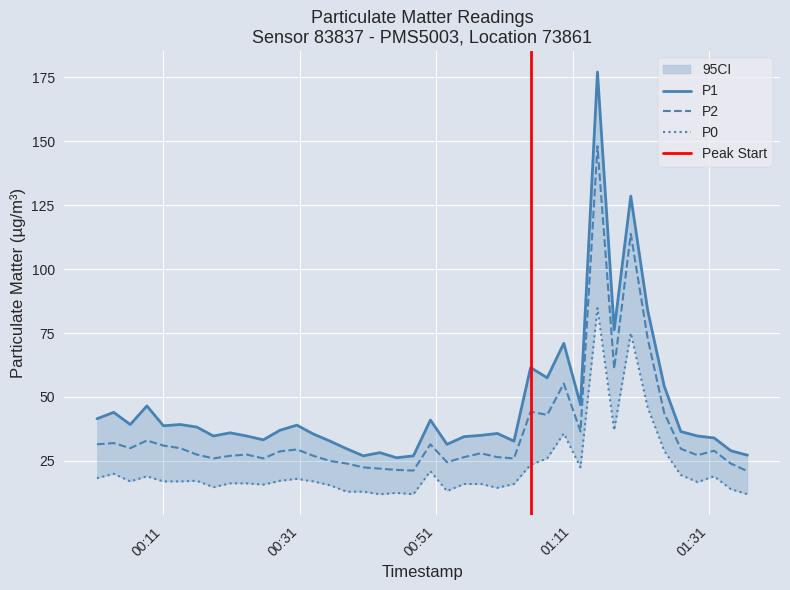

Which series has the largest total across all categories?

P1